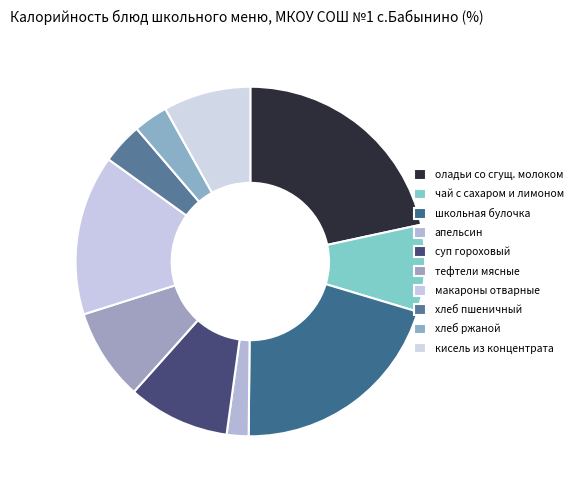

What is the ratio of the value at школьная булочка to the value at тефтели мясные?

2.4